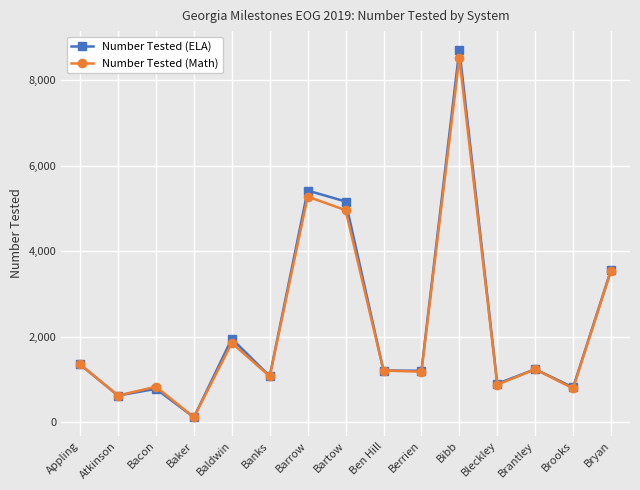

At which label is Number Tested (Math) closest to 4312?

Bartow